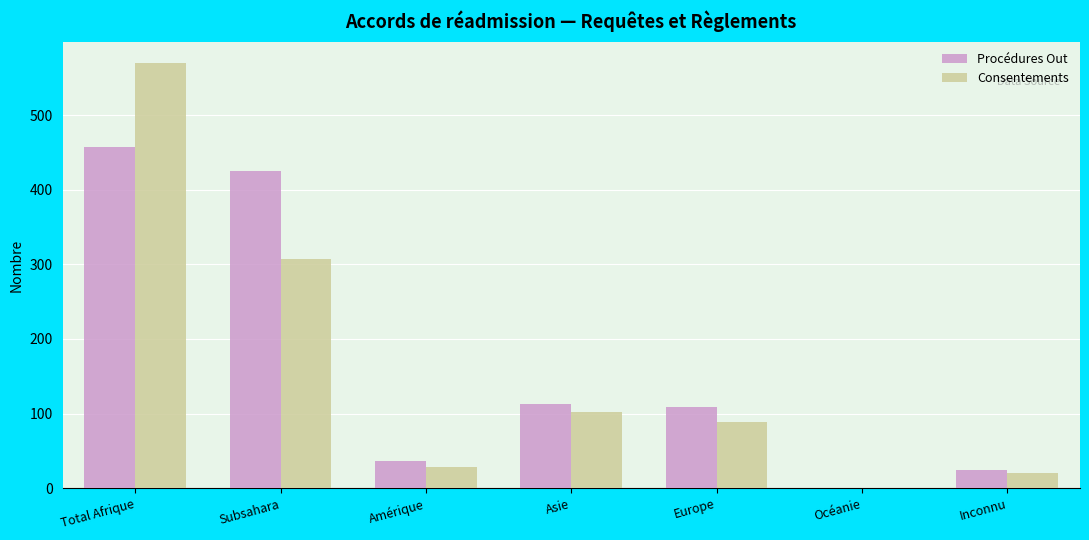

Does the chart contain stacked bars?

No